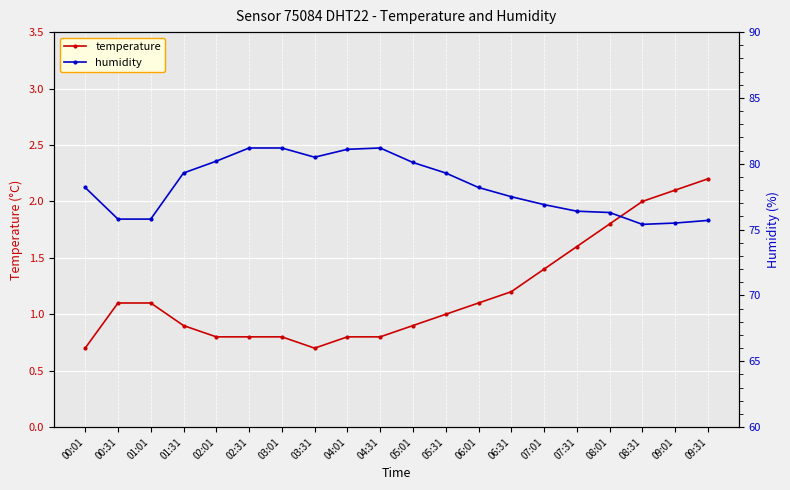

Rank the categories by humidity value from lowest to highest.

08:31, 09:01, 09:31, 00:31, 01:01, 08:01, 07:31, 07:01, 06:31, 00:01, 06:01, 01:31, 05:31, 05:01, 02:01, 03:31, 04:01, 02:31, 03:01, 04:31